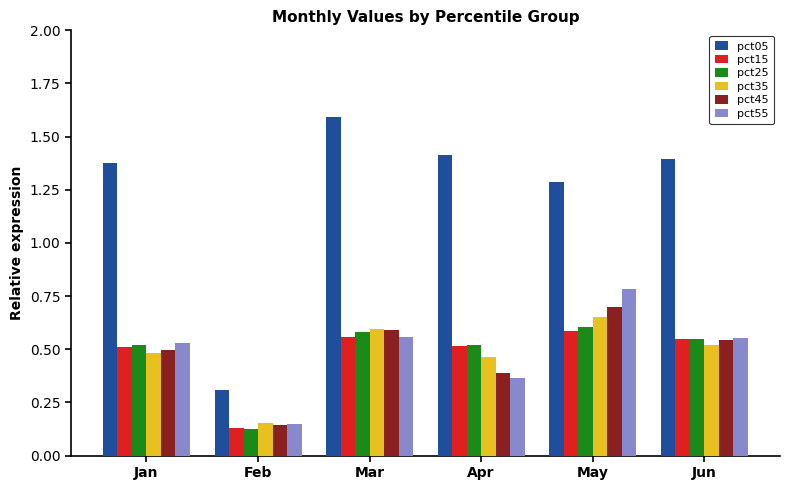

What is the difference between the maximum and second lowest values in the pct45 series?

0.3